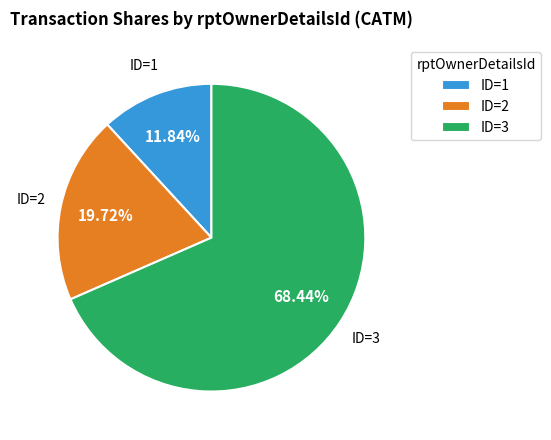

Which slice is the largest?

ID=3